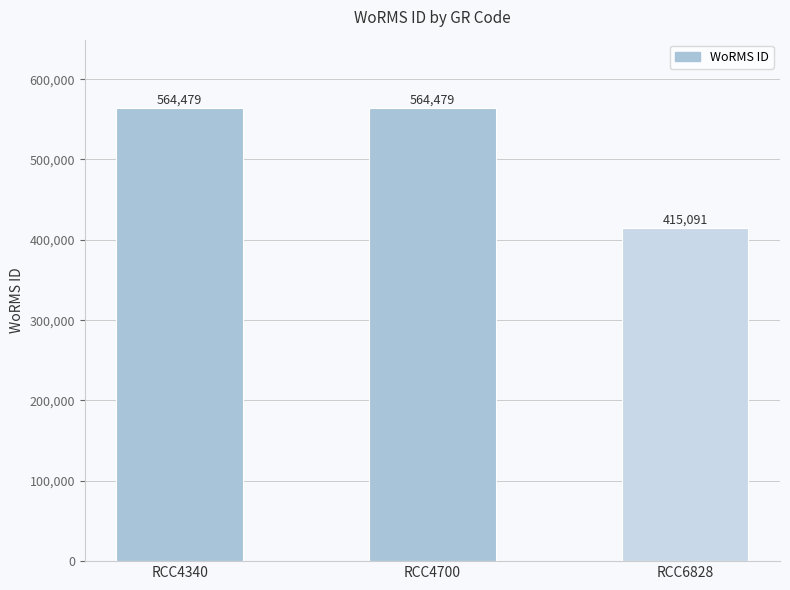

Which has a higher value, RCC4340 or RCC6828?

RCC4340